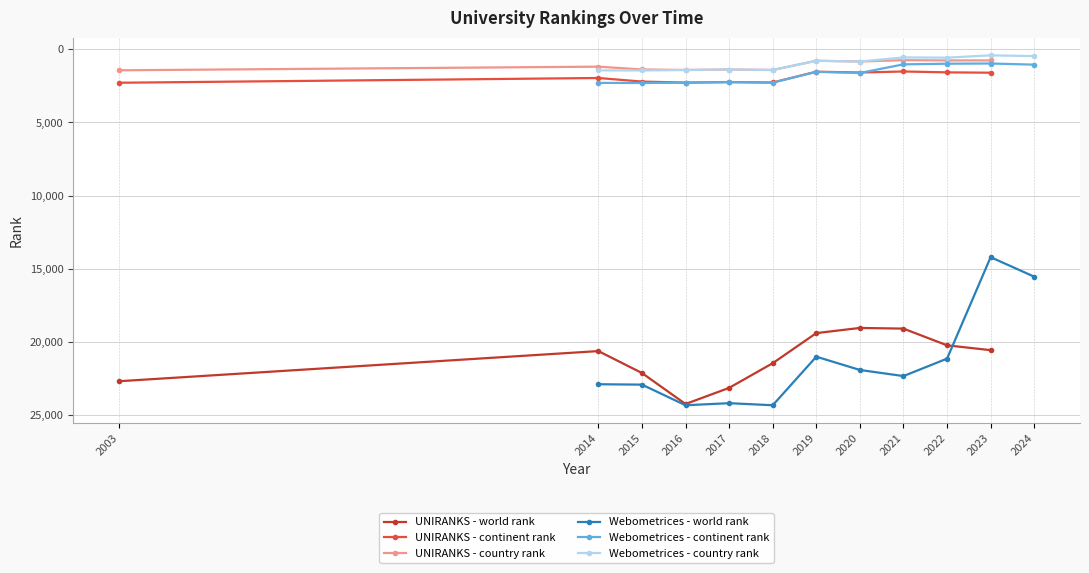

True or false: UNIRANKS - continent rank and UNIRANKS - country rank intersect in this chart.

False